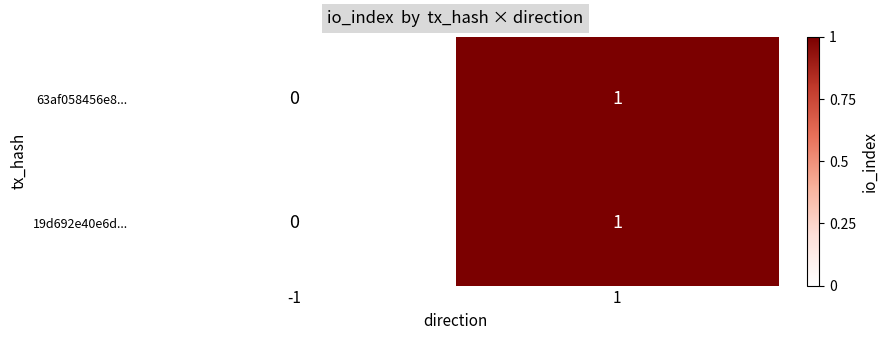

The 19d692e40e6d... series shows 0 at -1. True or false?

True